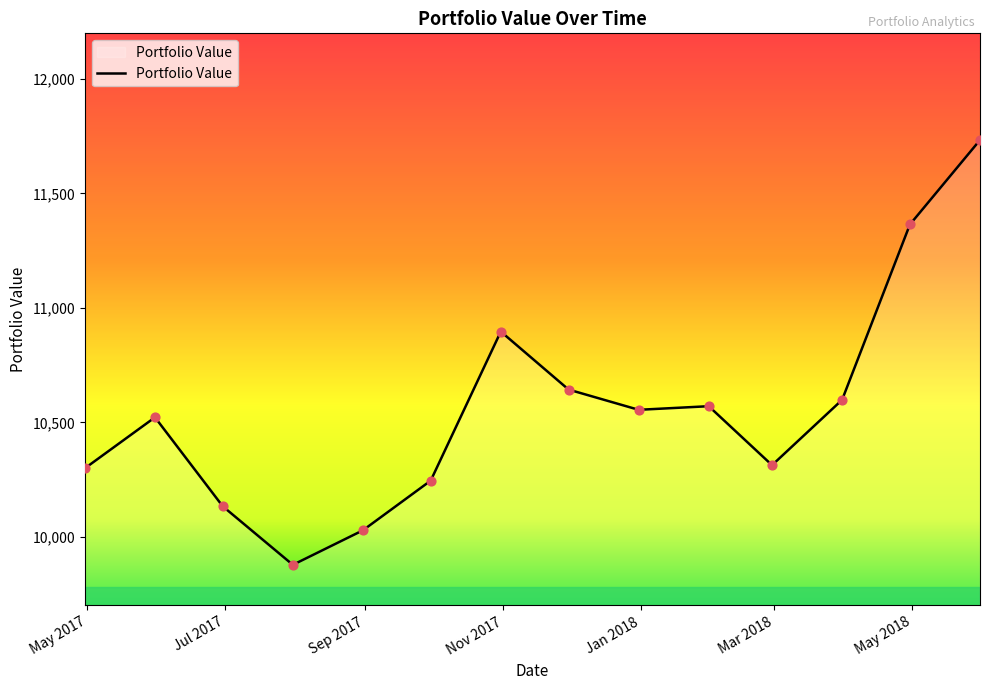

What is the minimum value shown in the chart?

9877.0